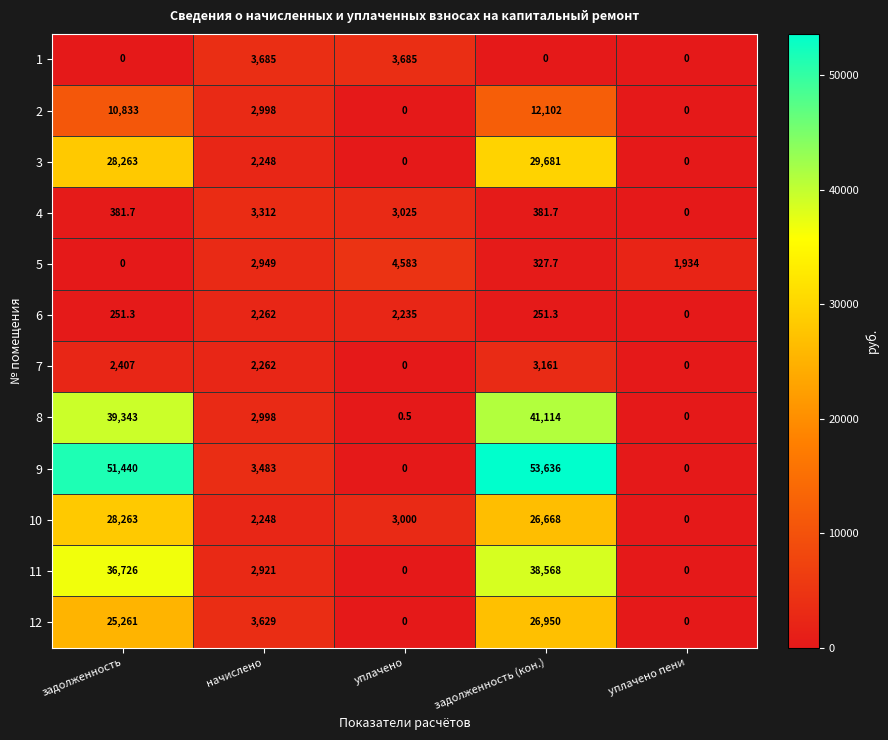

Where is 7 nearest to the value 1580?

начислено